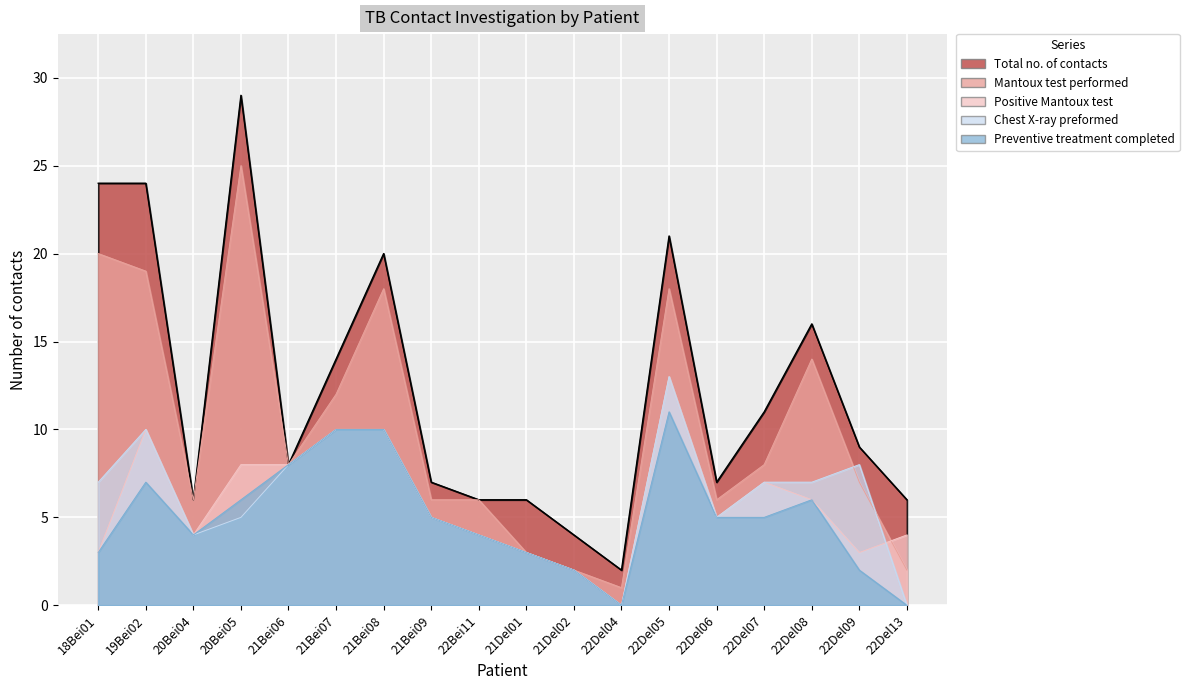

What is the value of the Mantoux test performed point at the 1st from the left?

20